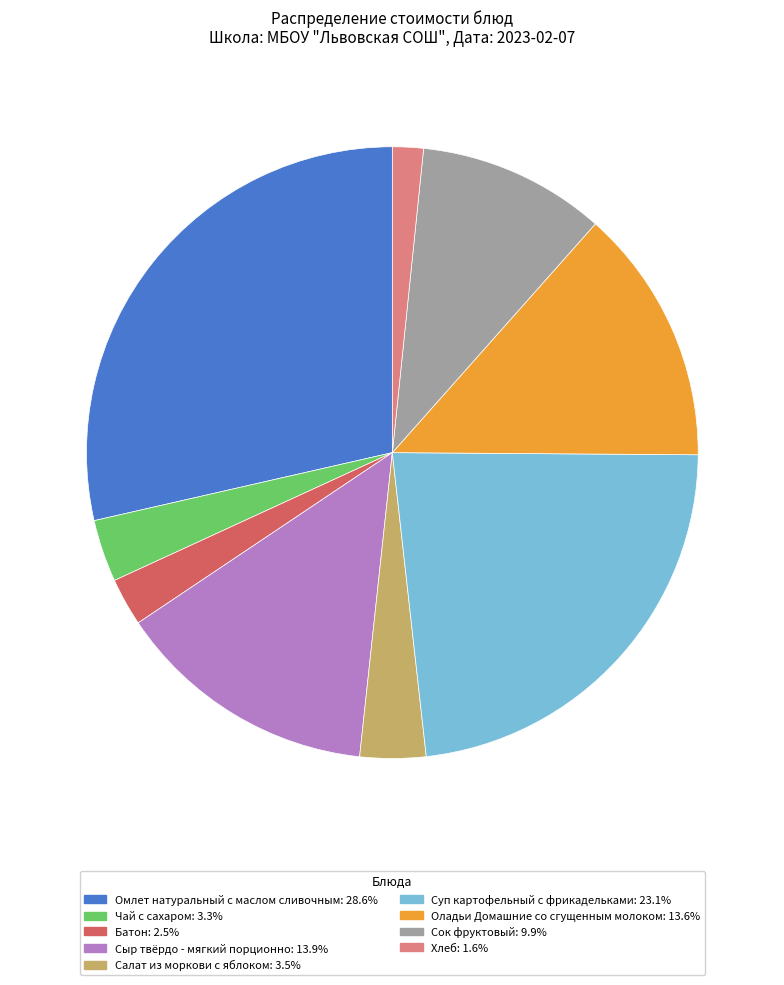

Approximately how many times larger is the value at Оладьи Домашние со сгущенным молоком compared to Салат из моркови с яблоком?

3.9